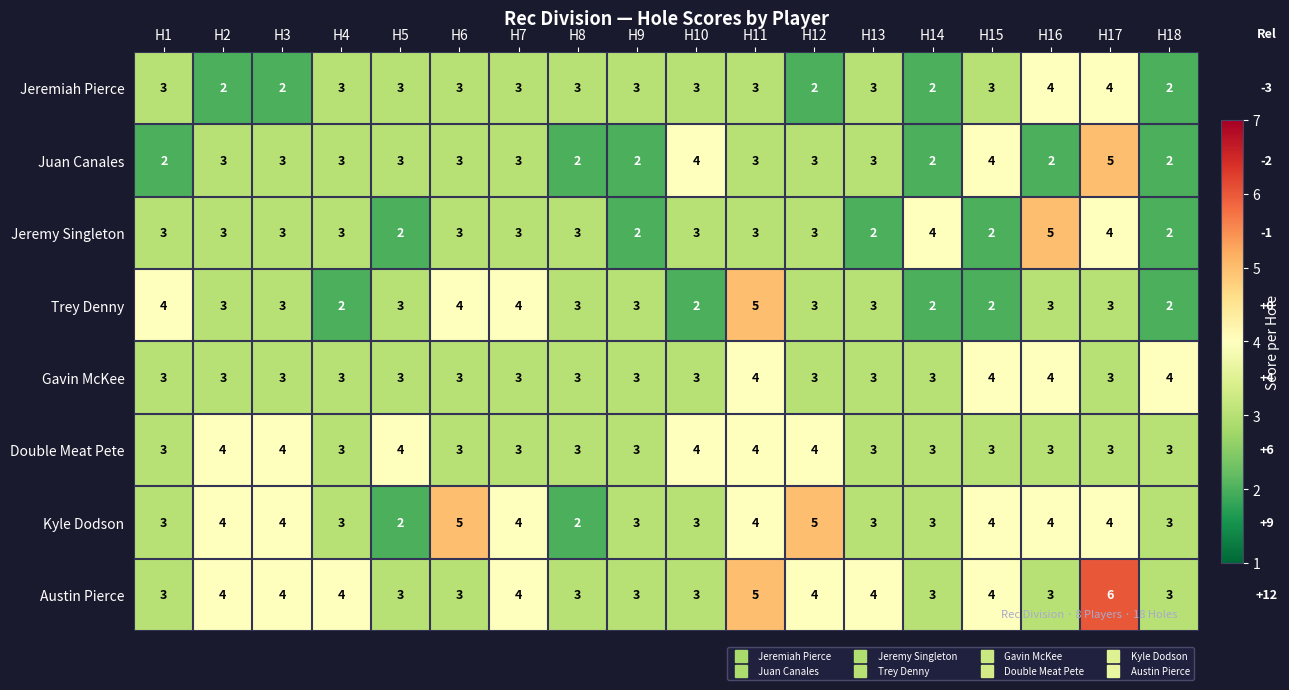

At how many categories does at least one series exceed 2?

18